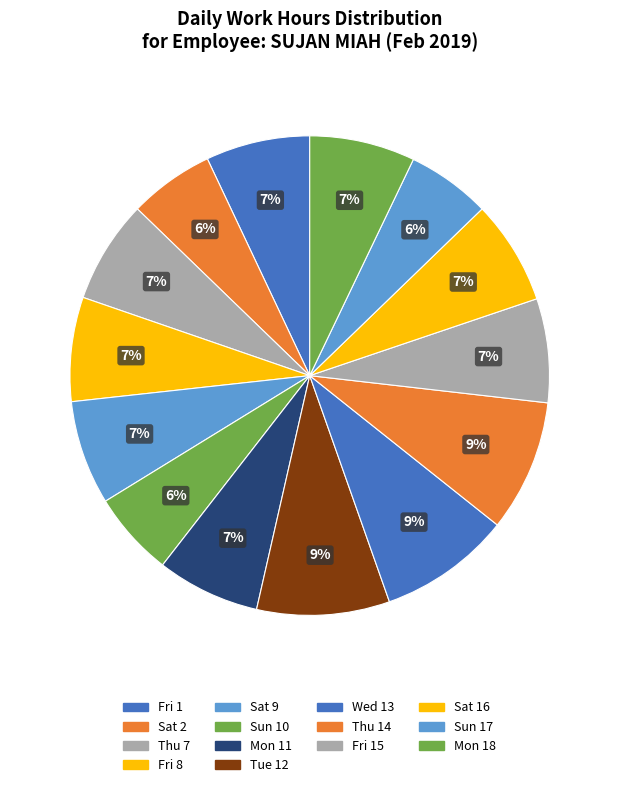

Combined, what portion of the pie is Fri 8 and Sat 9?

14.1%